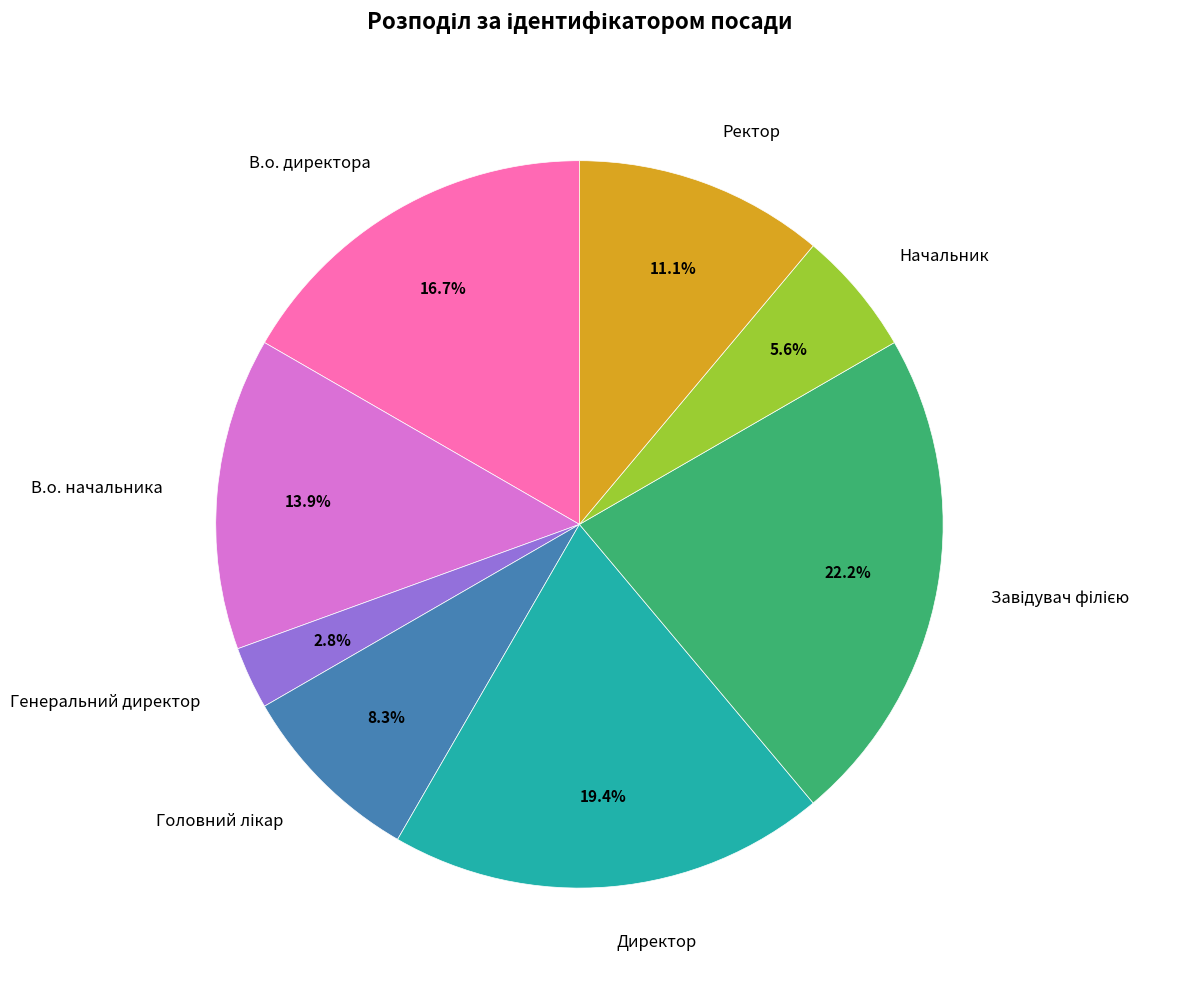

What is the ratio of the value at Ректор to the value at Генеральний директор?

4.0